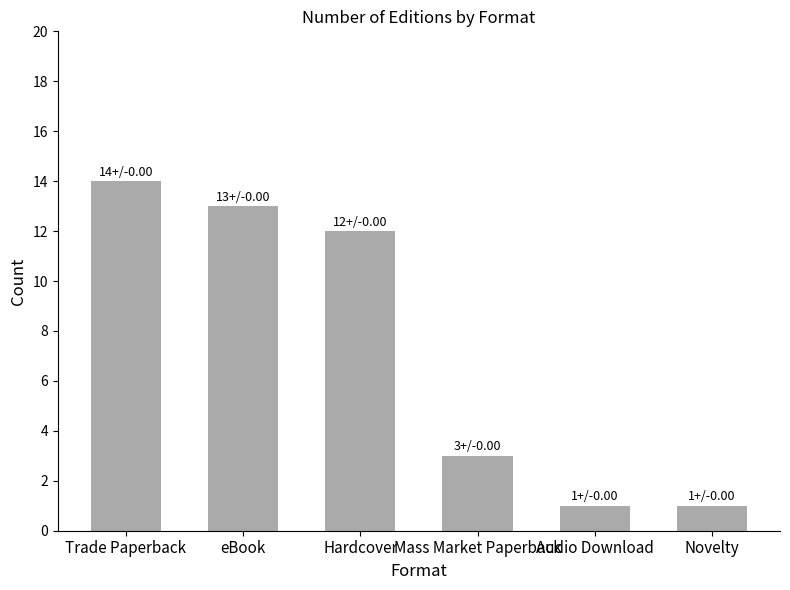

True or false: the data shows 20 at Hardcover.

False